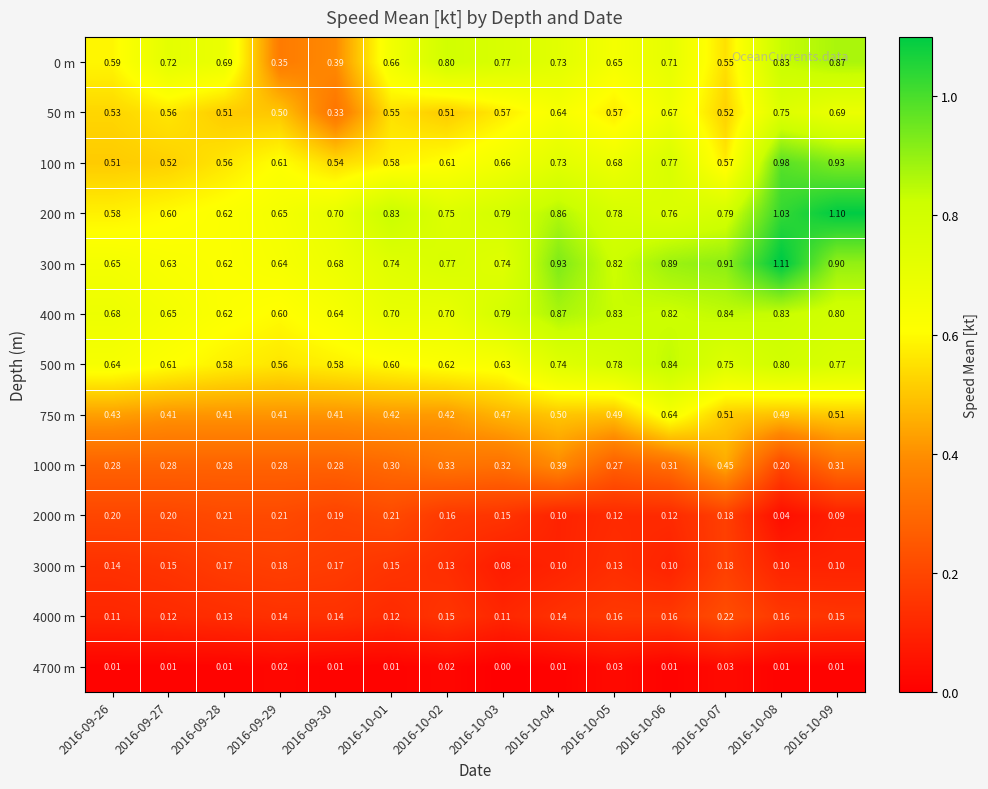

Is the value of 500 m at 2016-10-05 greater than the value of 3000 m at 2016-10-08?

Yes